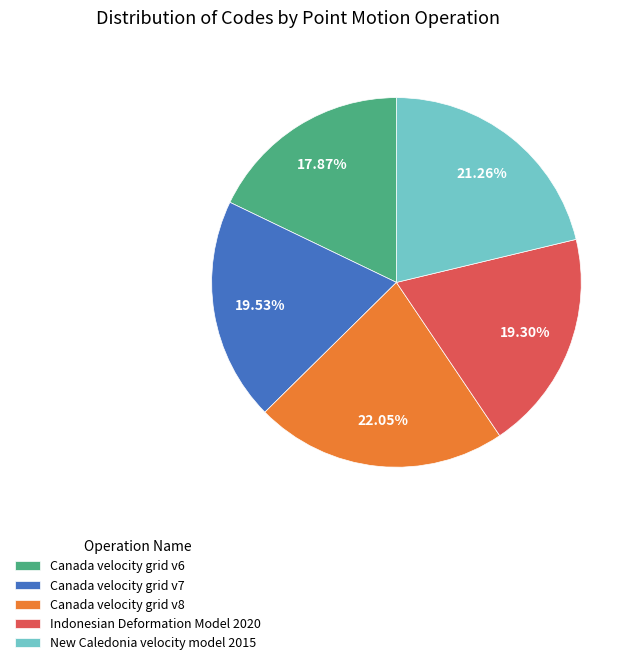

Approximately how many times larger is the value at Canada velocity grid v7 compared to New Caledonia velocity model 2015?

0.9